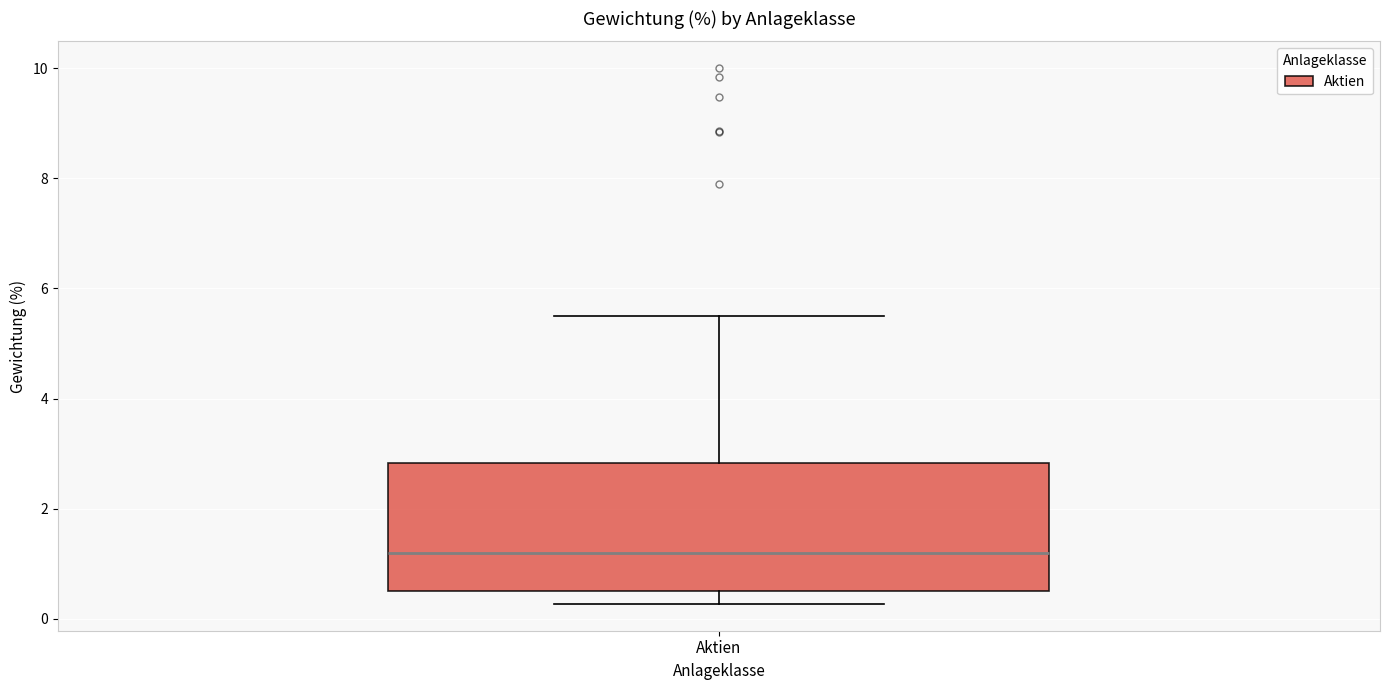

Where is the lower edge of the box for Aktien on the y-axis? The values are not printed on the chart, so give them approximately, as read against the axis.

0.6